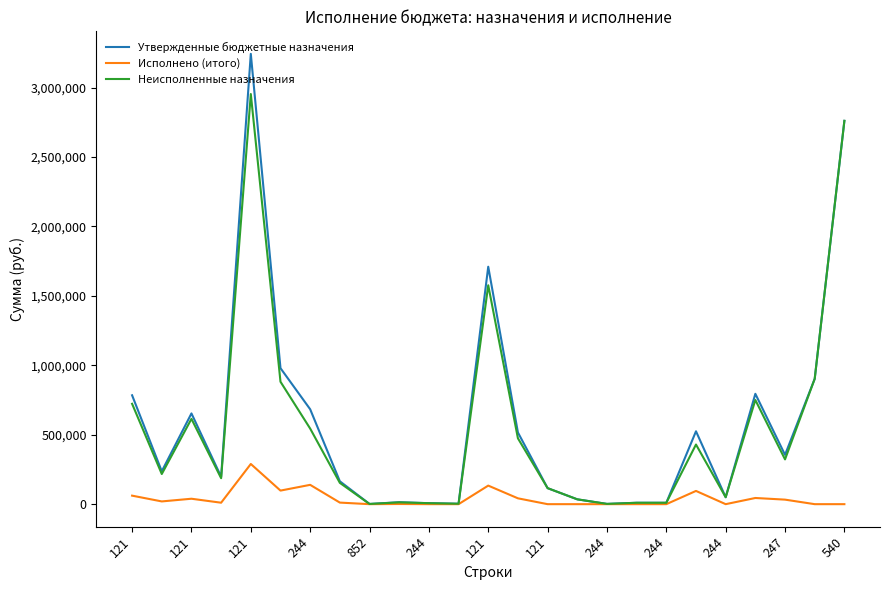

Which series has the largest range (max minus min)?

Утвержденные бюджетные назначения